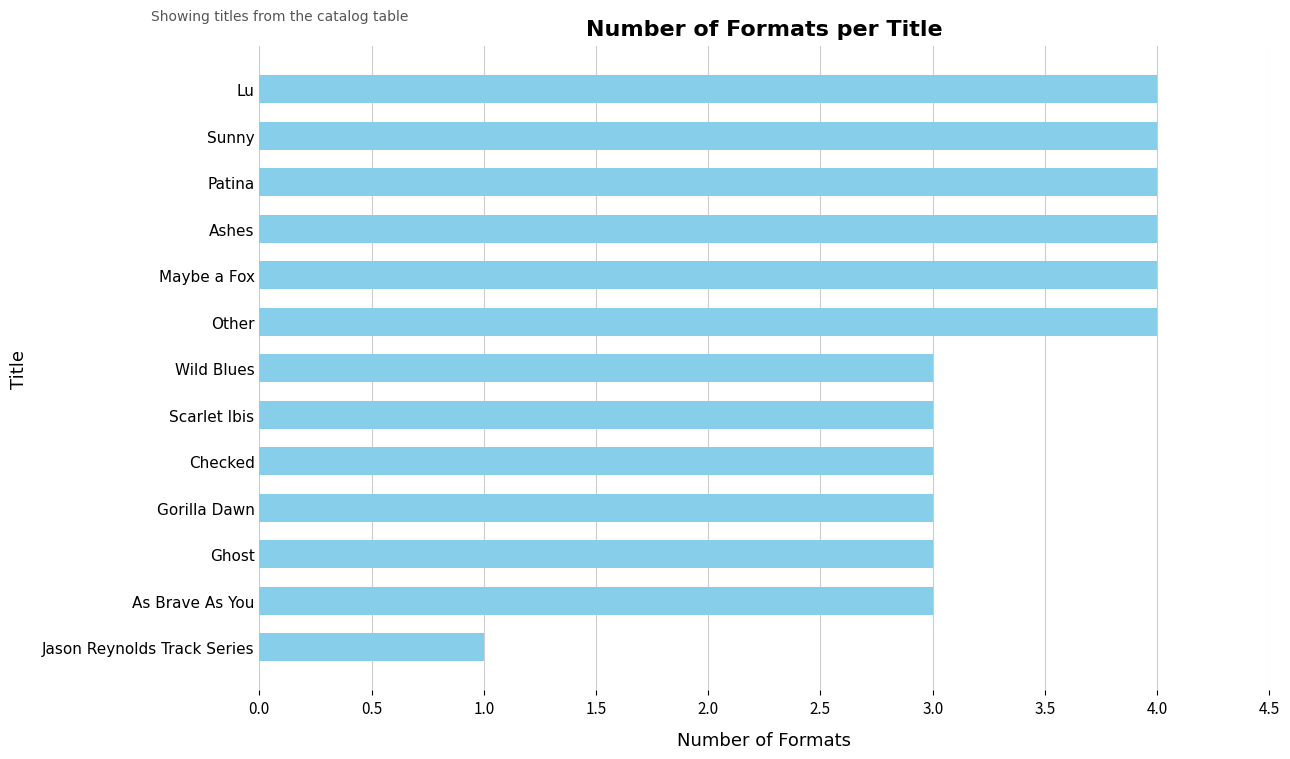

What position from the bottom is Checked?

5